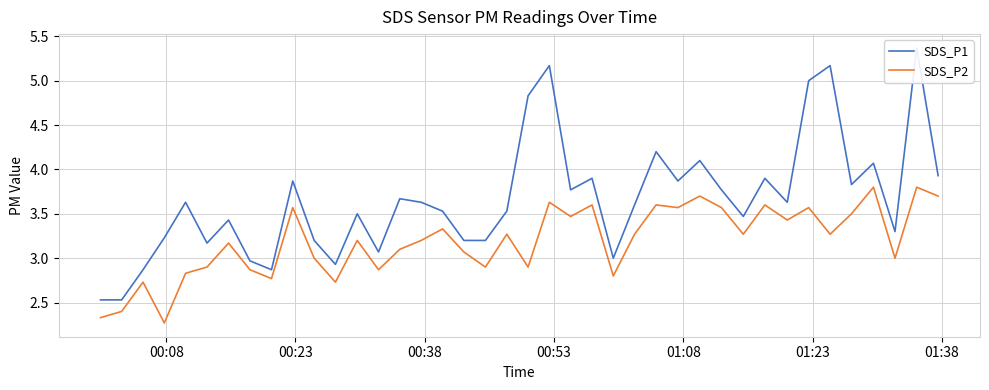

True or false: SDS_P1 has more than 0 points higher than both neighbors.

True